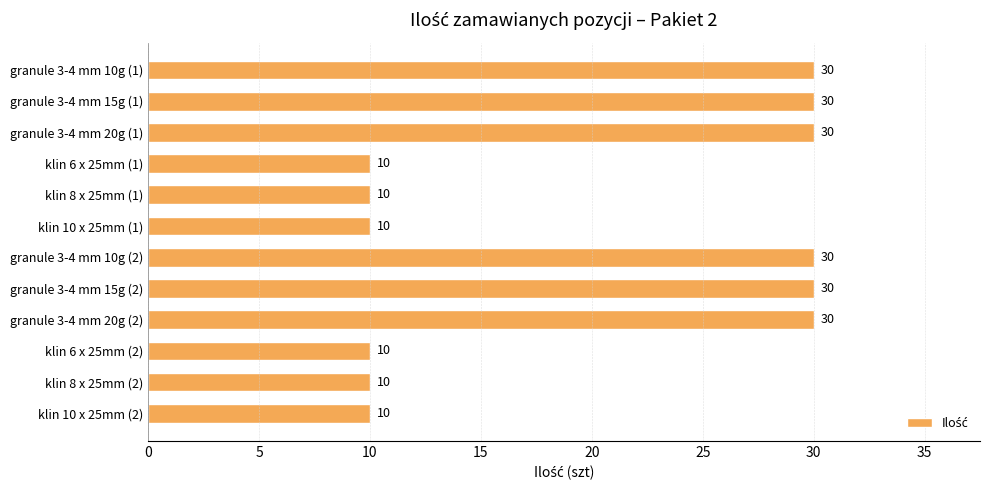

What is the smallest value displayed?

10